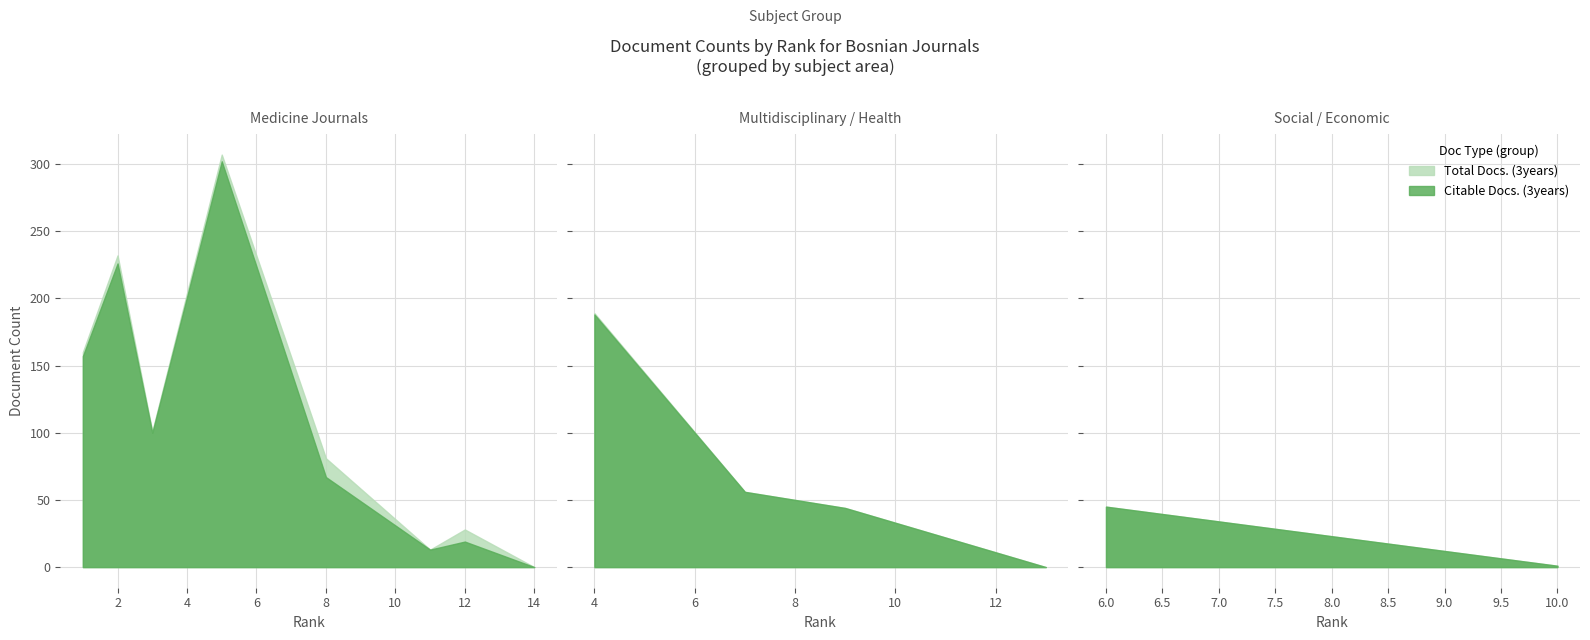

Does the chart display data point markers on the line(s)?

No